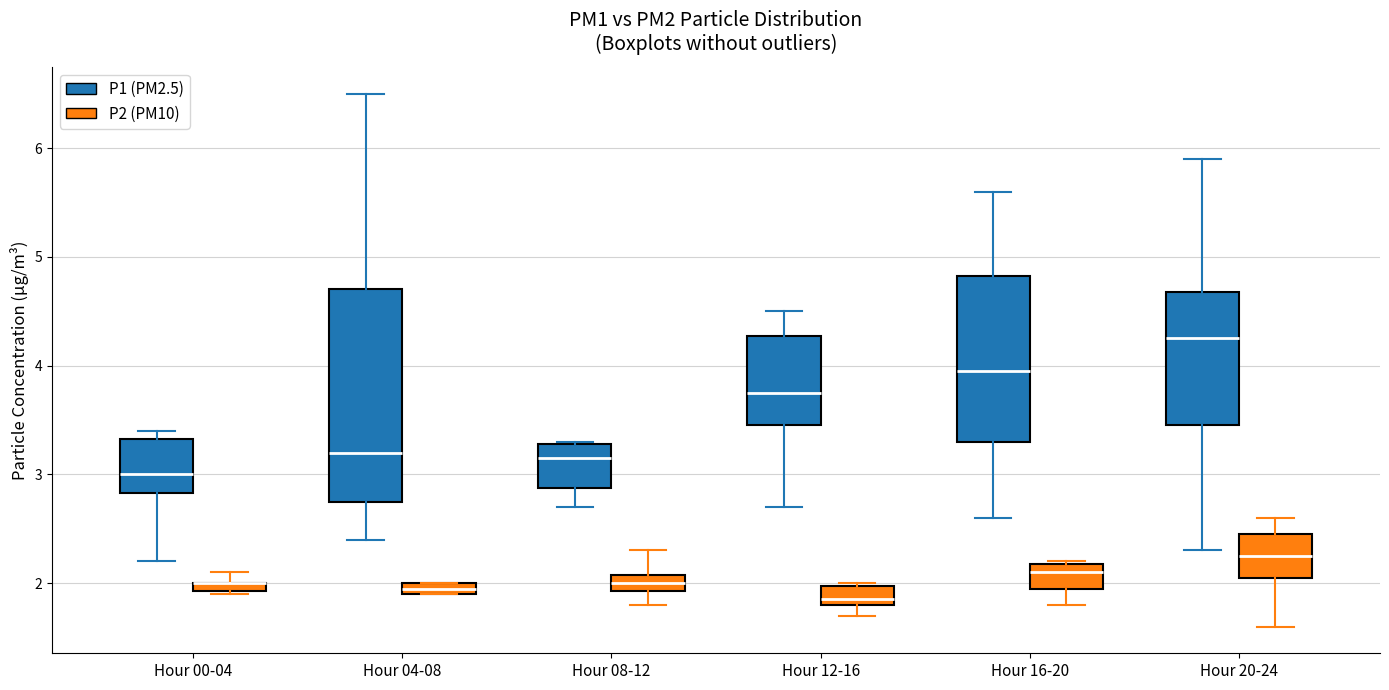

Where does the median line of the box for Hour 12-16 (P2 (PM10)) sit on the y-axis? The values are not printed on the chart, so give them approximately, as read against the axis.

1.9